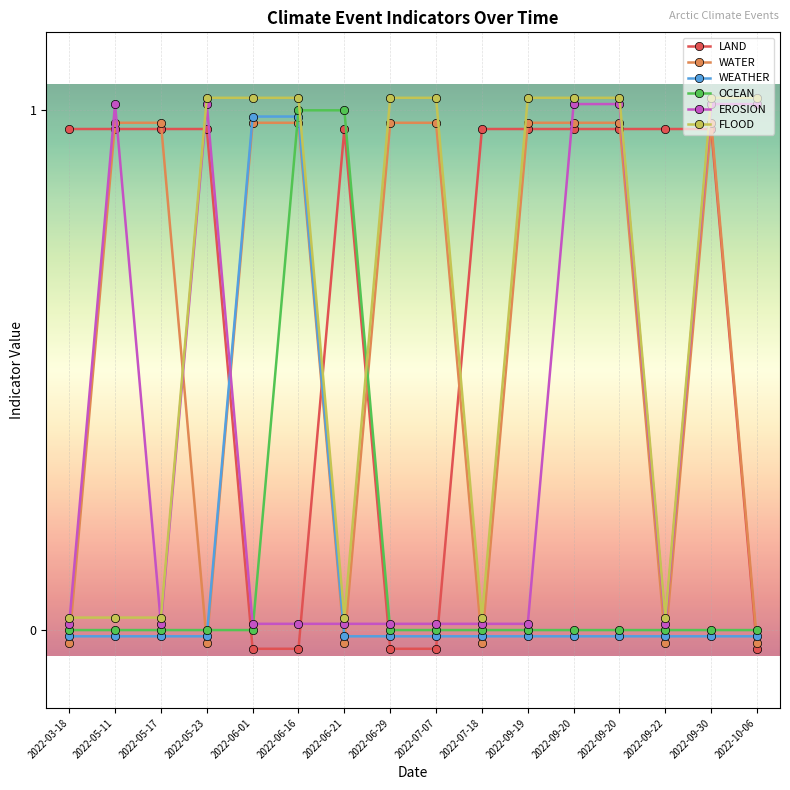

What is the average value of the WATER series?

0.6